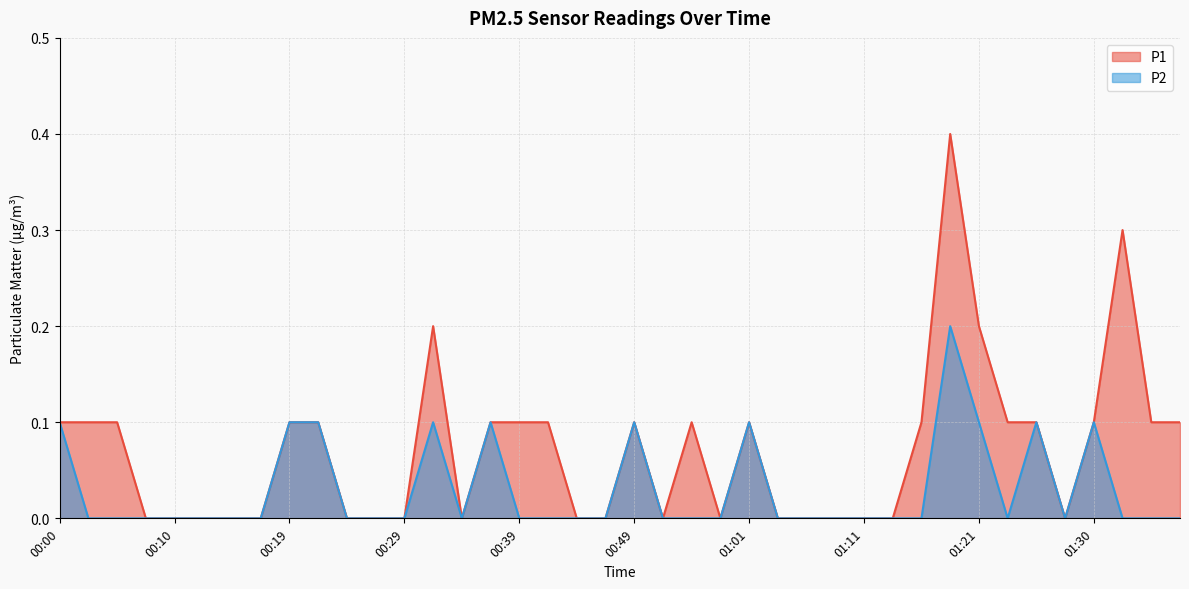

Is the value of P1 at 00:22 greater than the value of P2 at 01:16?

Yes